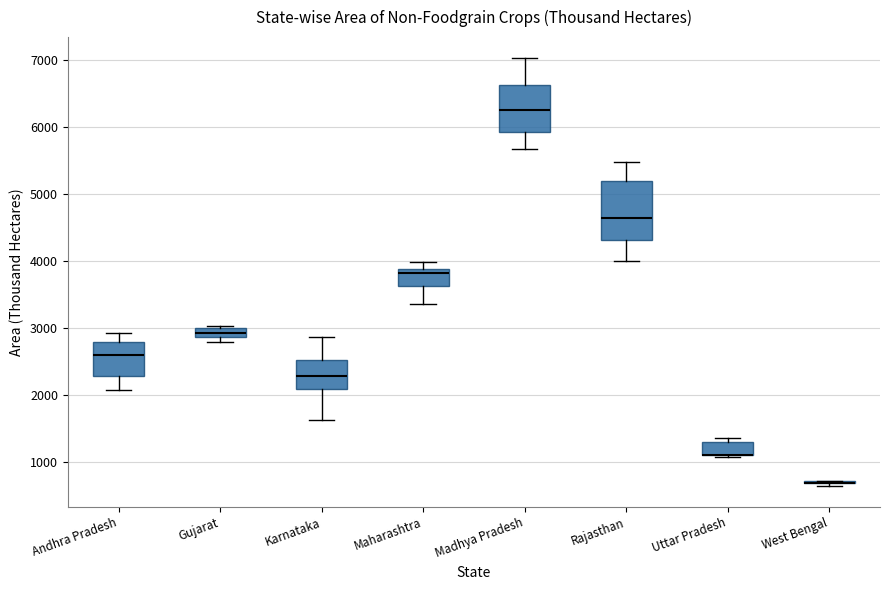

Where is the lower edge of the box for Madhya Pradesh on the y-axis? The values are not printed on the chart, so give them approximately, as read against the axis.

5900